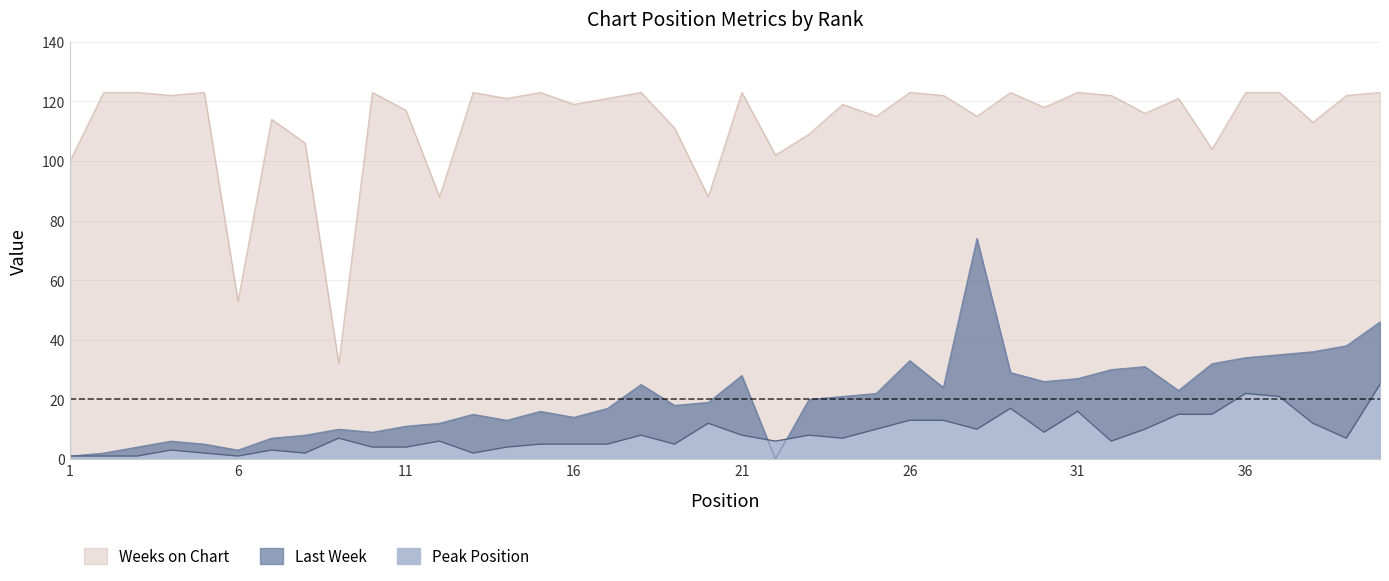

True or false: Weeks on Chart and Last Week cross at least once.

False